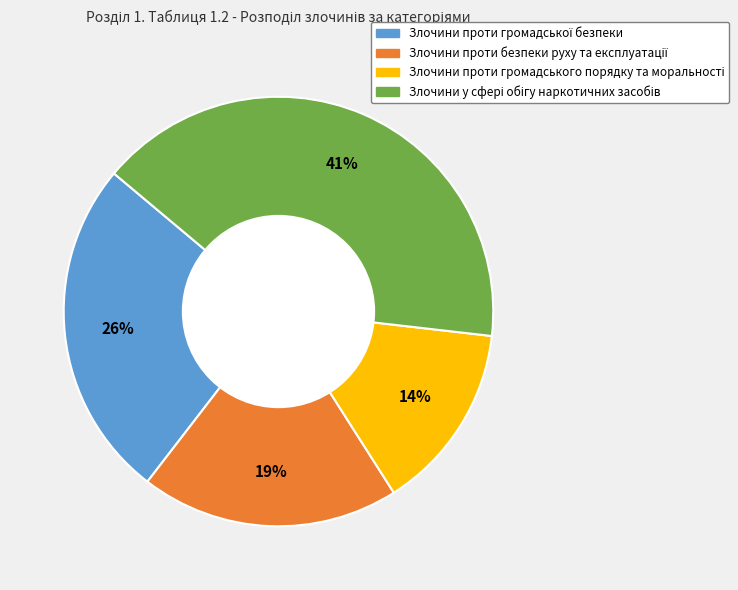

How many slices are in this pie chart?

4